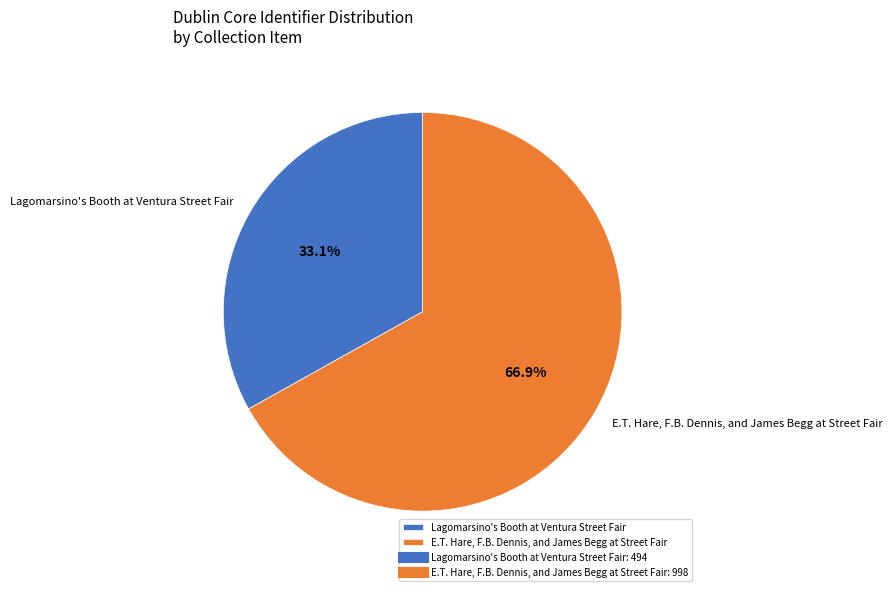

What is the ratio of the value at Lagomarsino's Booth at Ventura Street Fair to the value at E.T. Hare, F.B. Dennis, and James Begg at Street Fair?

0.5